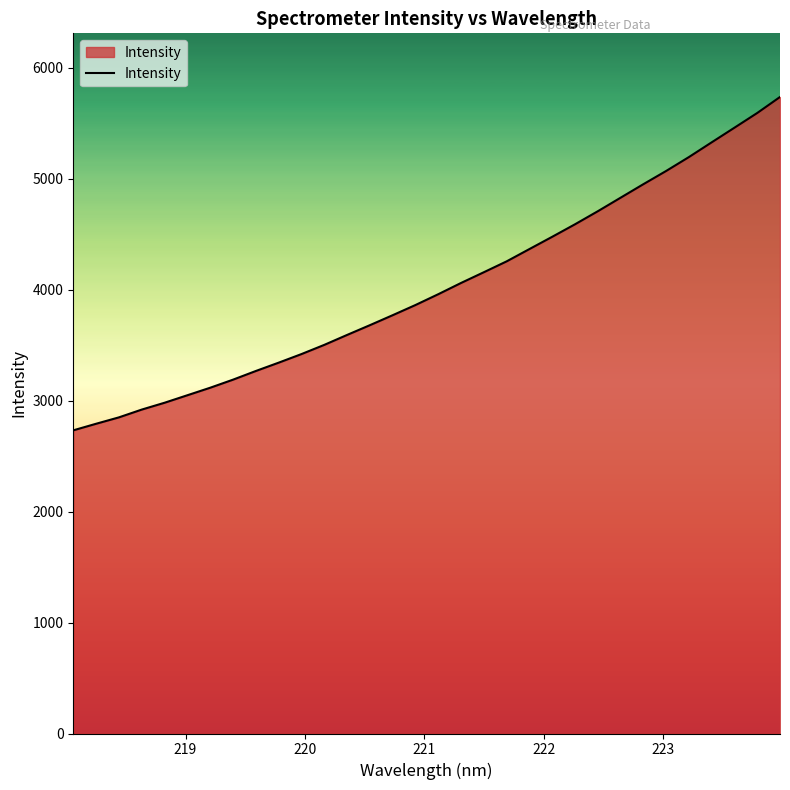

What is the maximum value shown in the chart?

5735.5